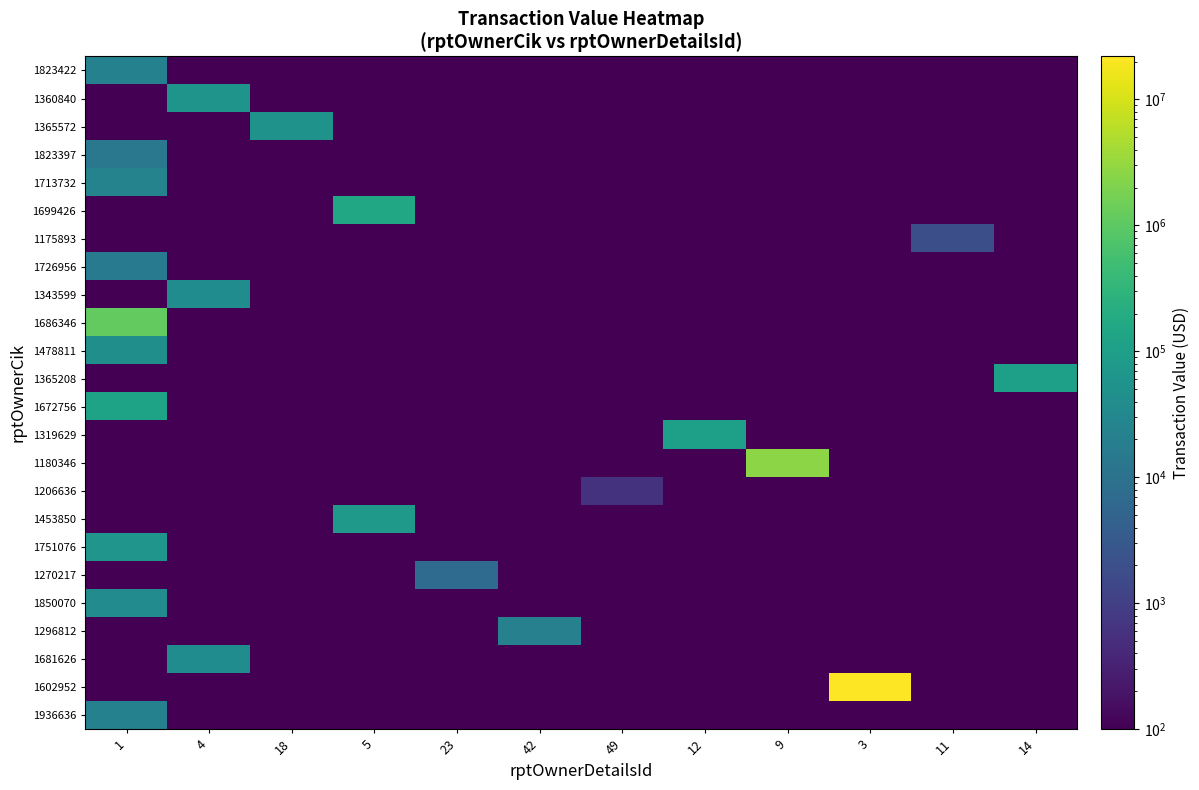

What is the total value across all series at 18?

55484.3